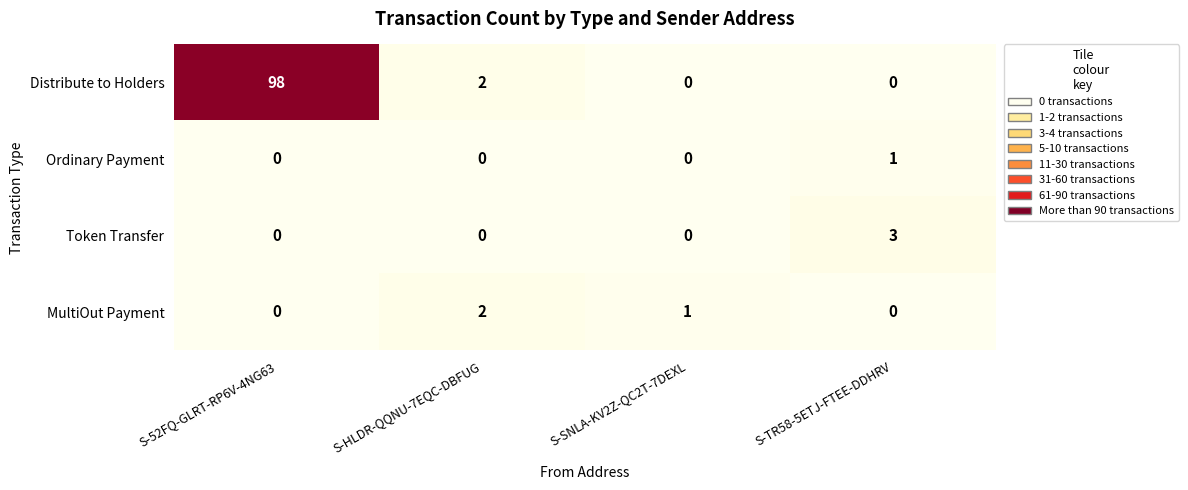

How many categories are shown in the chart?

4